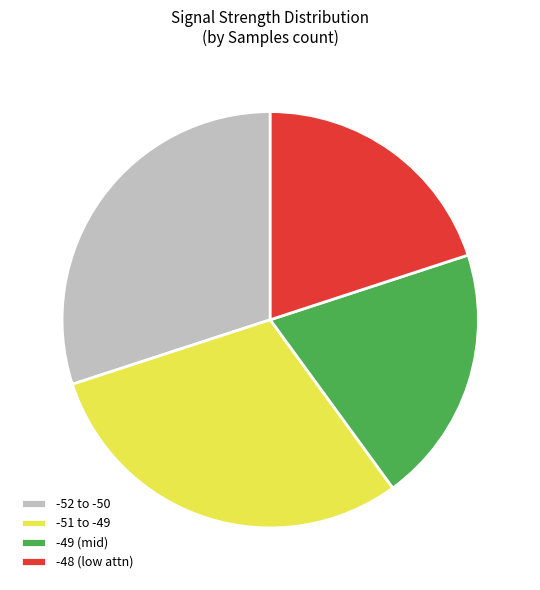

Combined, do -48 (low attn) and -49 (mid) account for over 50%?

No